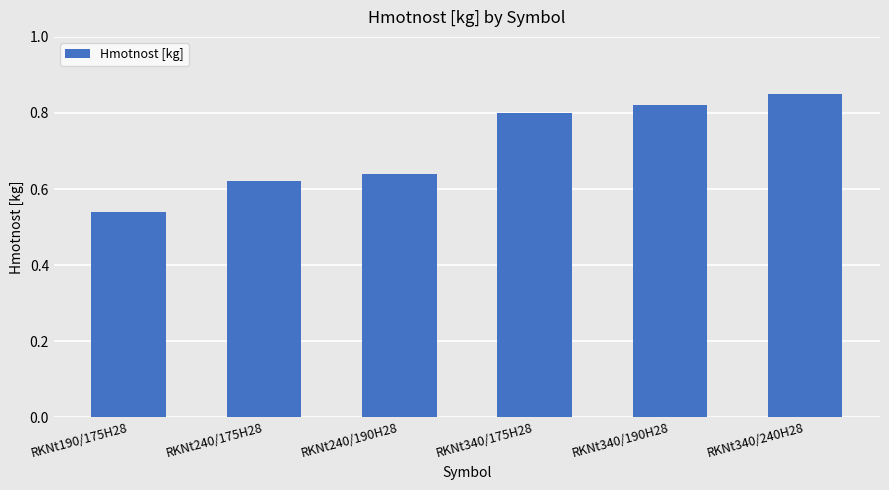

Is it true that the value at RKNt190/175H28 is 0.4?

False